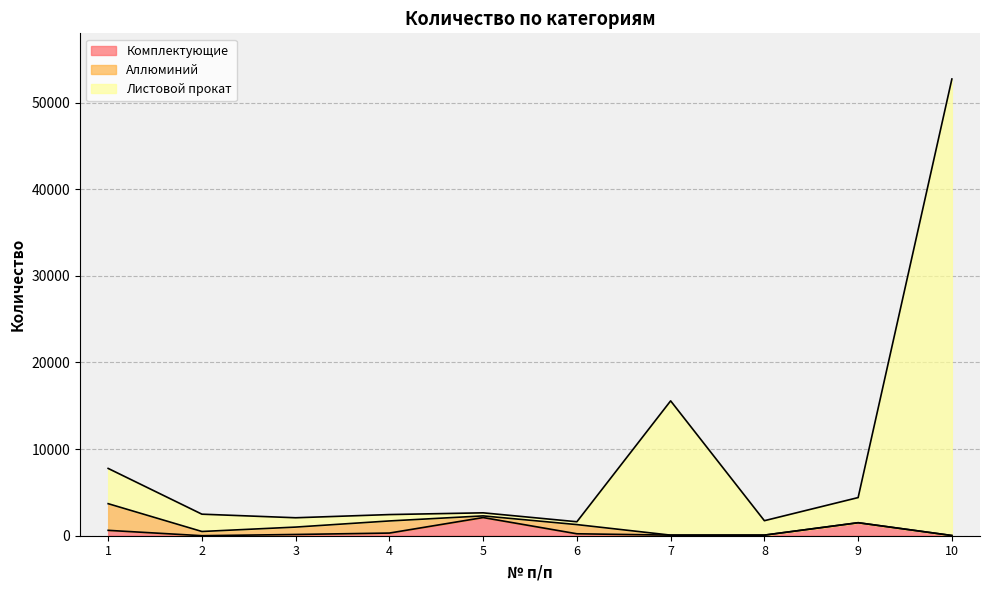

True or false: Комплектующие has a value of 3167.4 at 5.

False